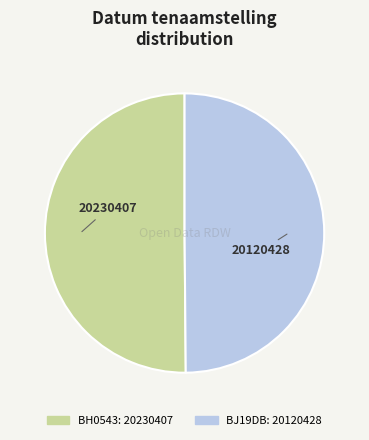

What is the ratio of the value at BH0543 to the value at BJ19DB?

1.0